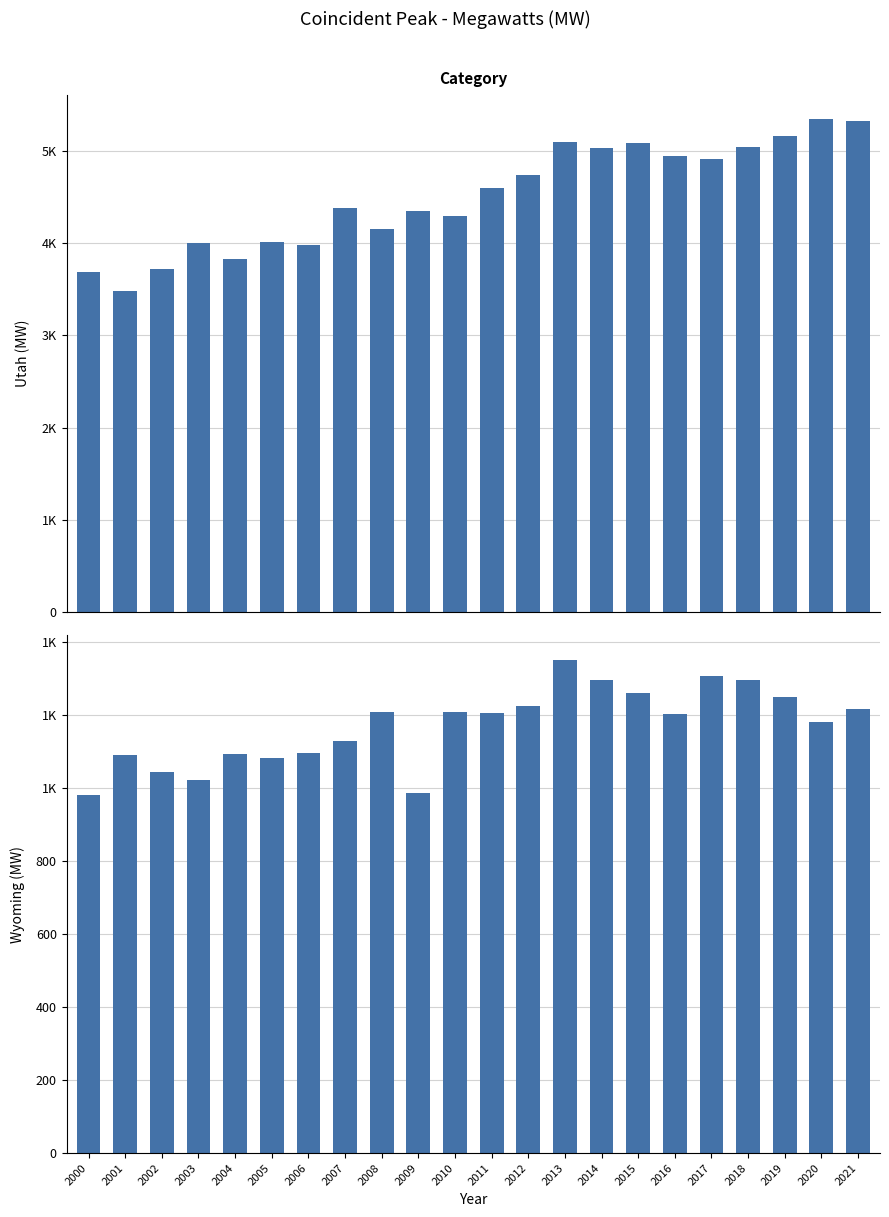

How many bars are there in each group?

2